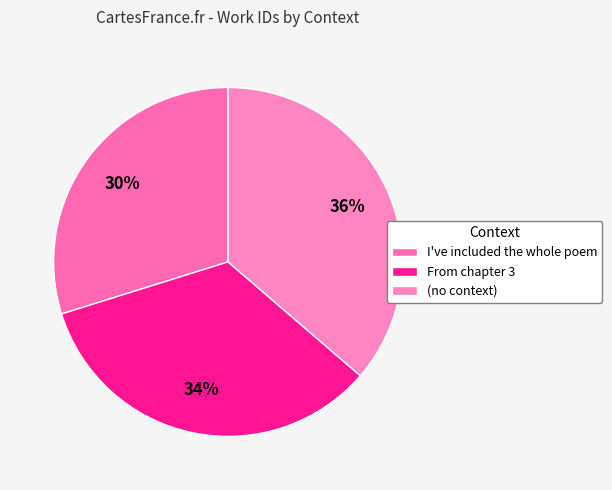

Count the number of slices in the pie.

3